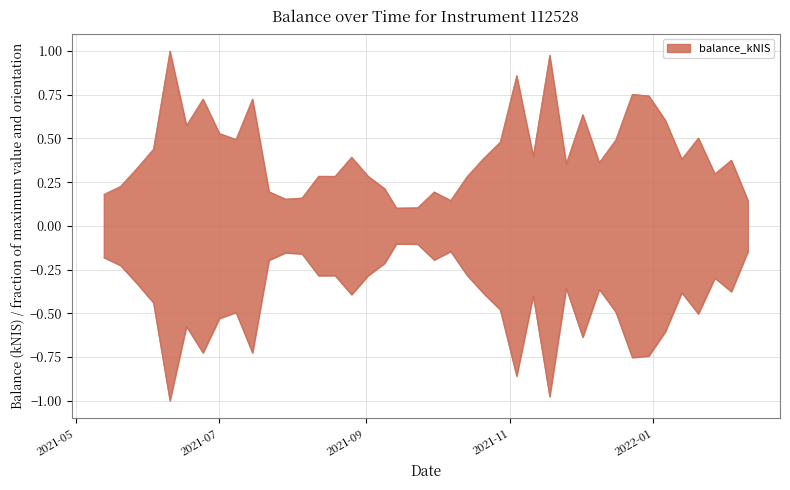

Where is the first local minimum?

2021-06-17